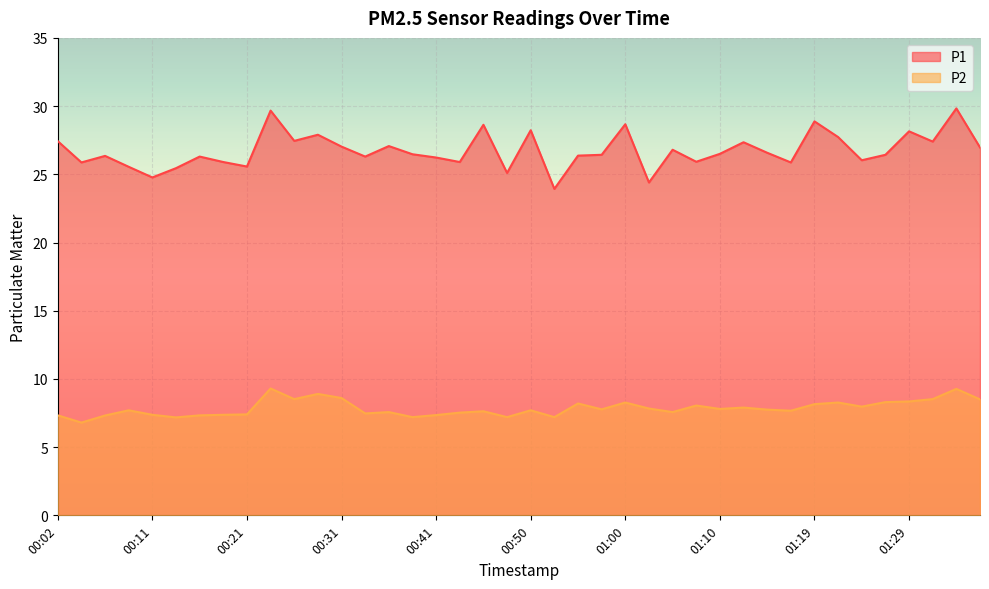

The value of P2 at 00:55 is 8.2. True or false?

True